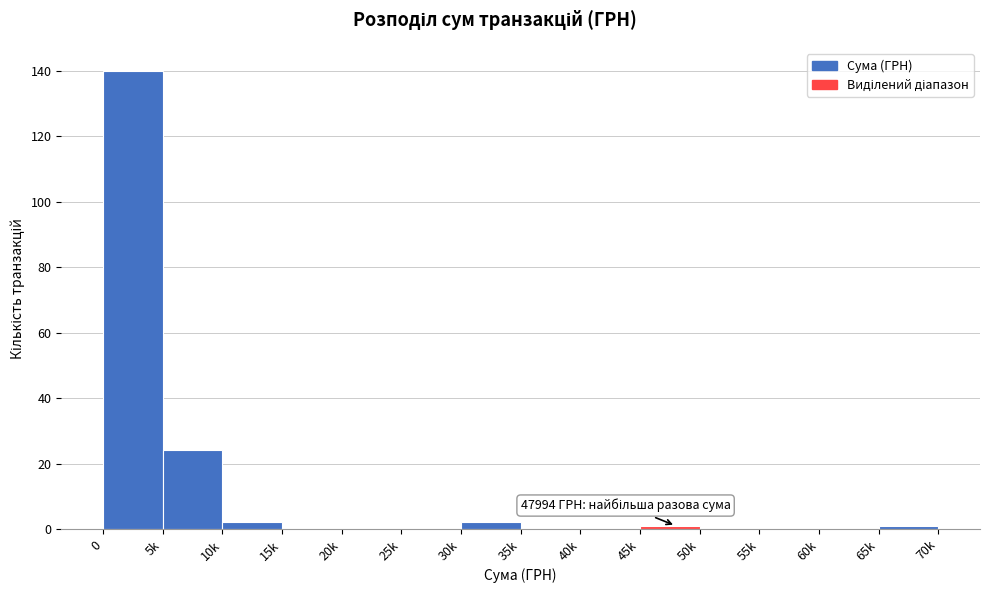

Reading right to left, extract all data points from this chart.

65k=1	60k=0	55k=0	50k=0	45k=1	40k=0	35k=0	30k=2	25k=0	20k=0	15k=0	10k=2	5k=24	0=140